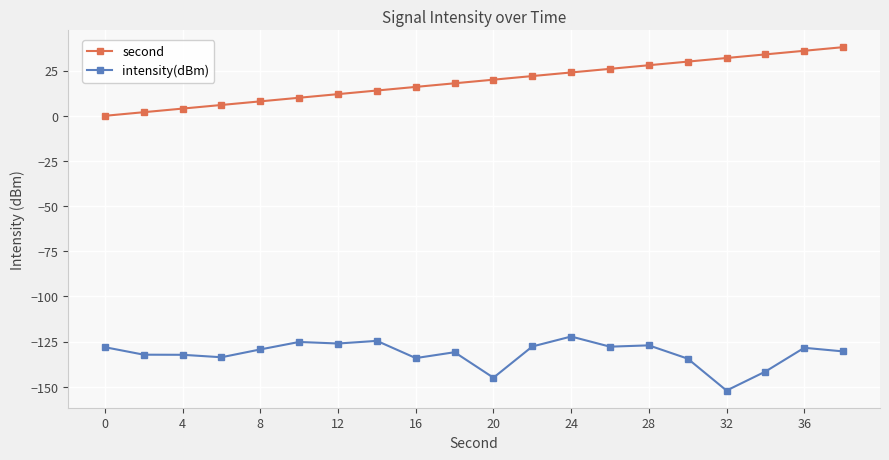

What is the highest value of the second series?

38.0